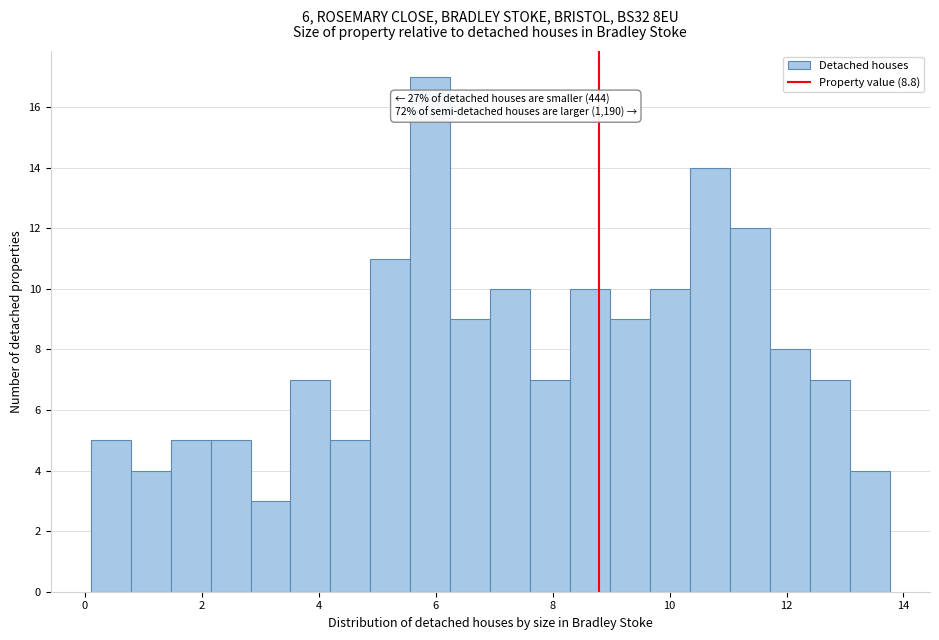

Read against the x-axis, roughly where is the centre of the tallest bar?

6.0